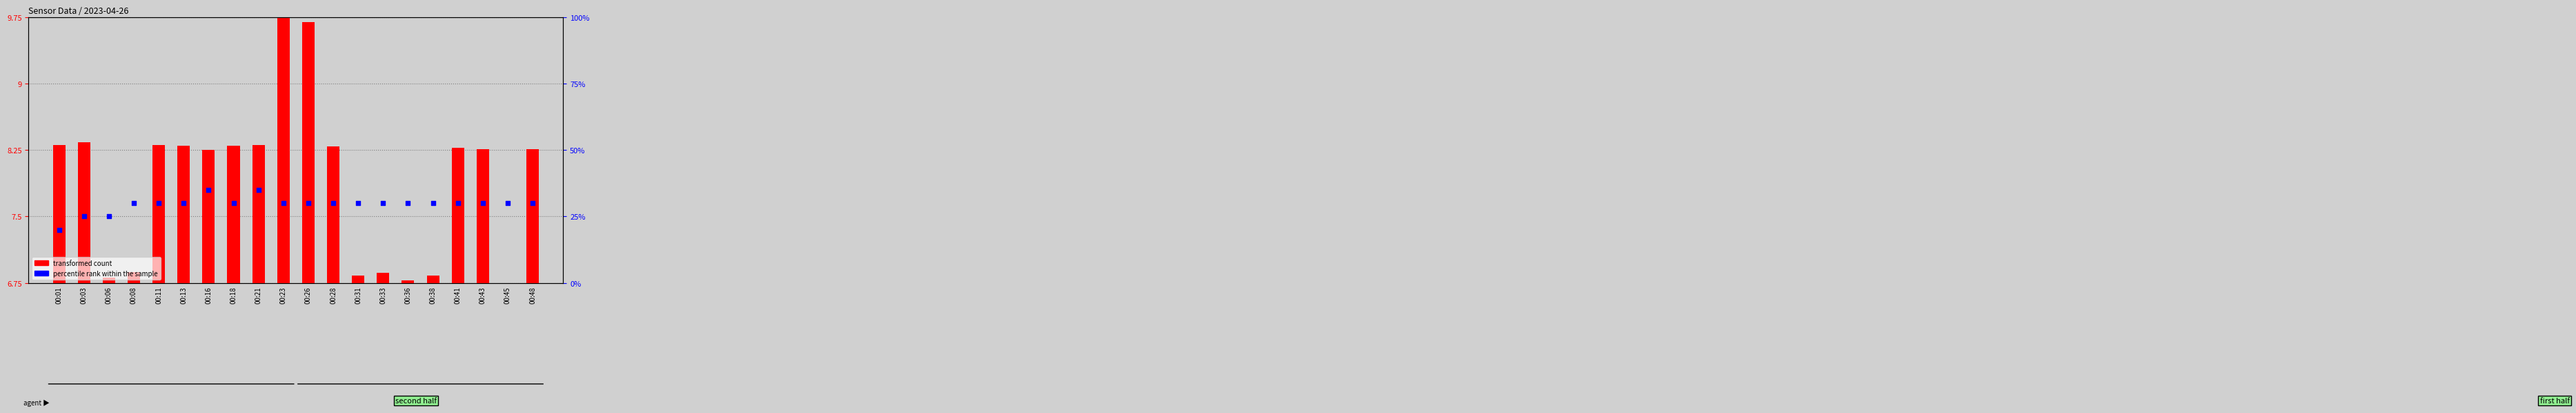

Is the value of percentile rank within the sample at 00:16 greater than the value of transformed count at 00:03?

Yes